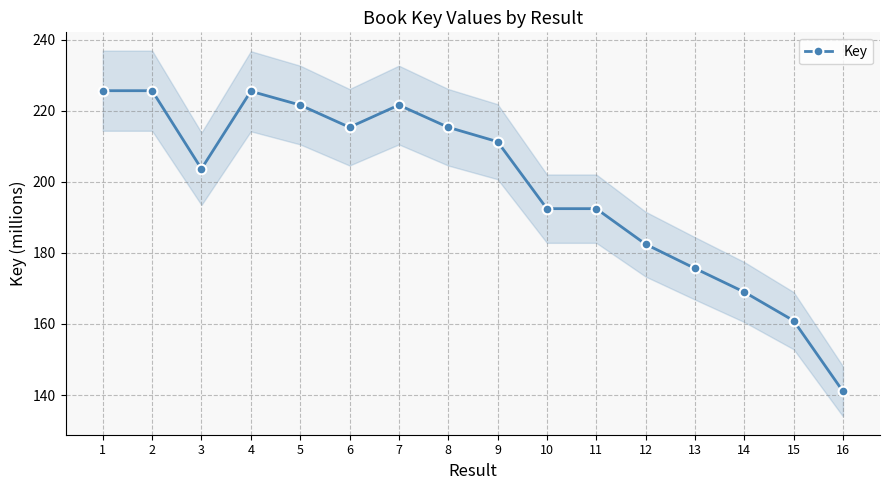

Count the number of values greater than 211.

8